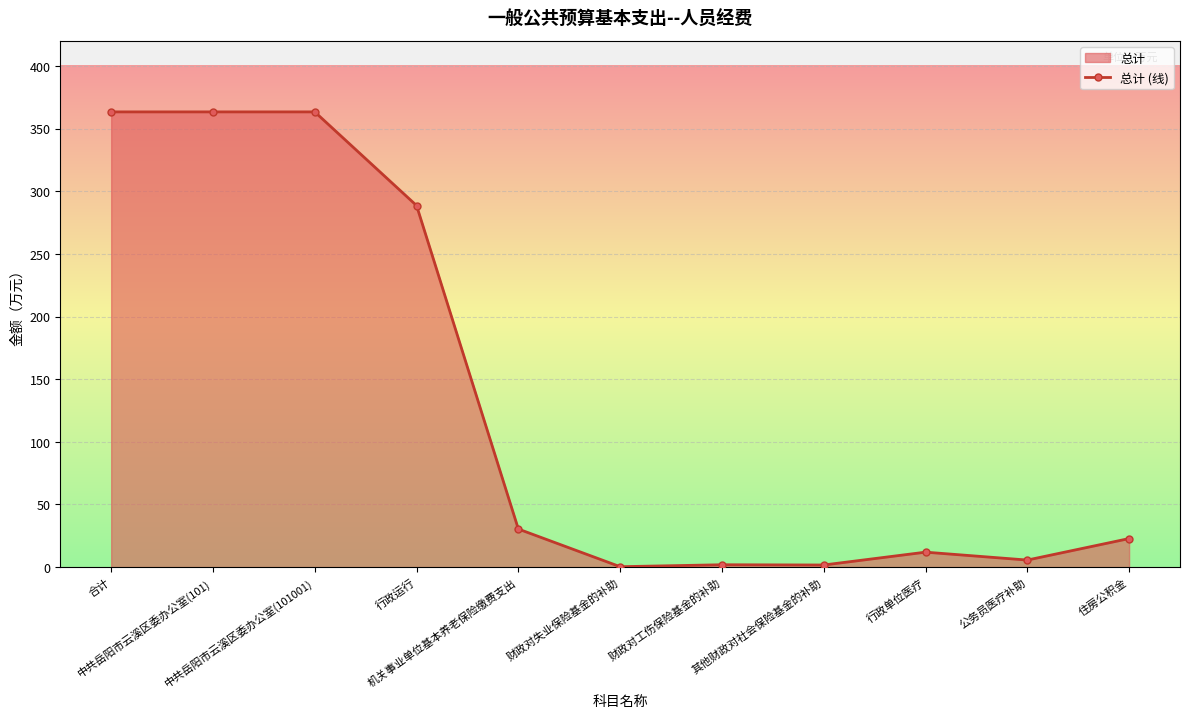

How many points are lower than both their immediate neighbors (excluding endpoints)?

3